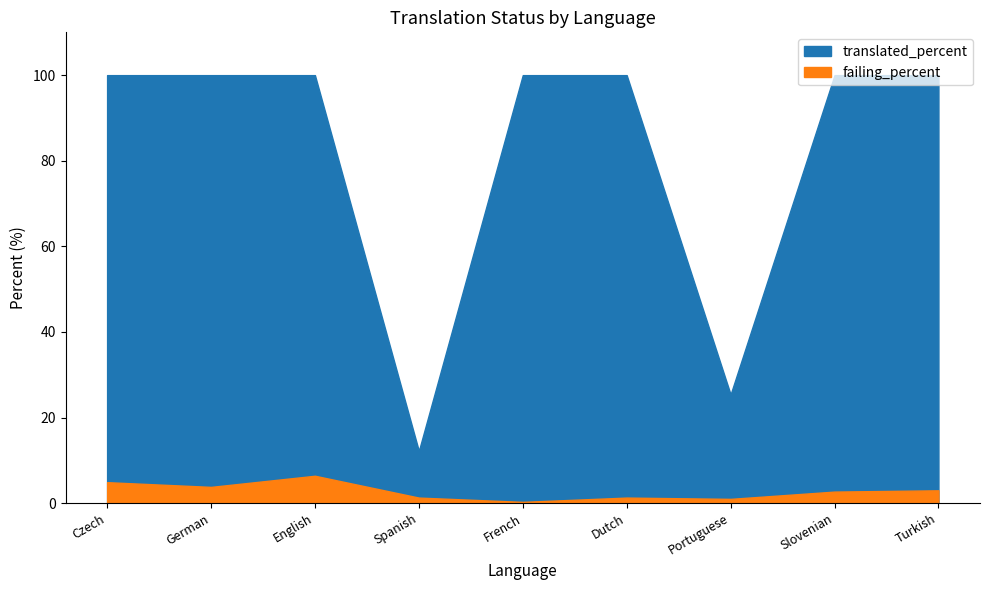

True or false: failing_percent has a value of 2.3 at Spanish.

False